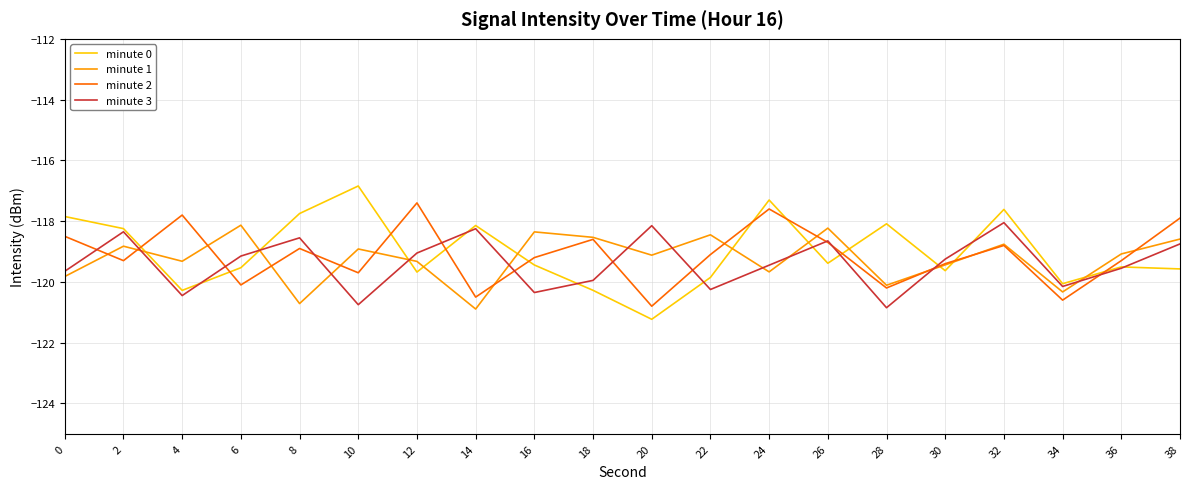

List the series in order of their overall mean, lowest first.

minute 3, minute 1, minute 2, minute 0